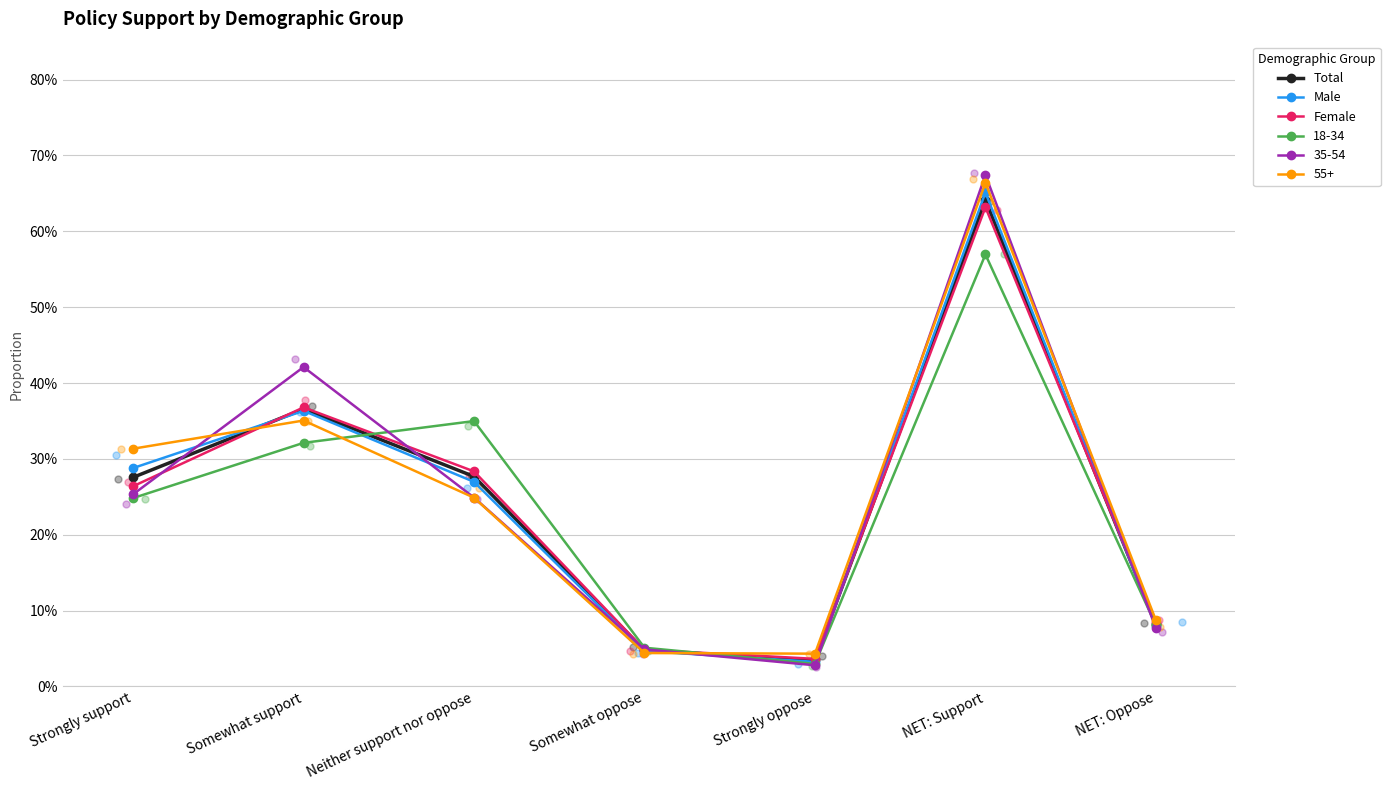

Which series contains the lowest Y value?

Male